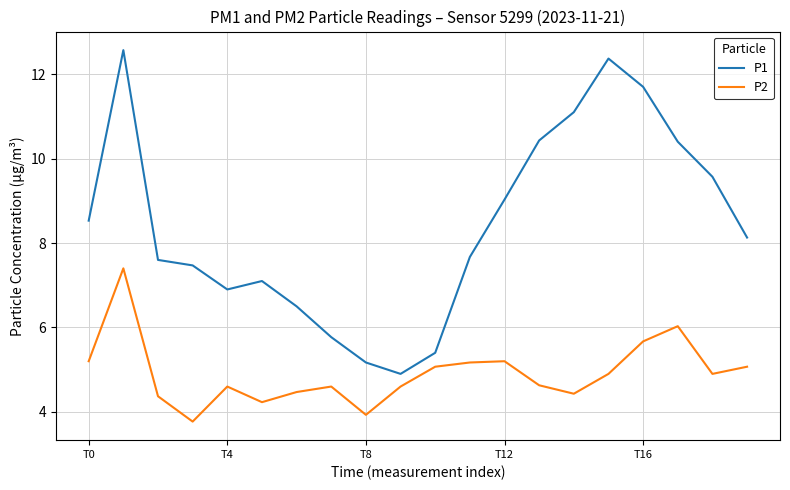

In P1, how many points are higher than both neighbors (excluding endpoints)?

3